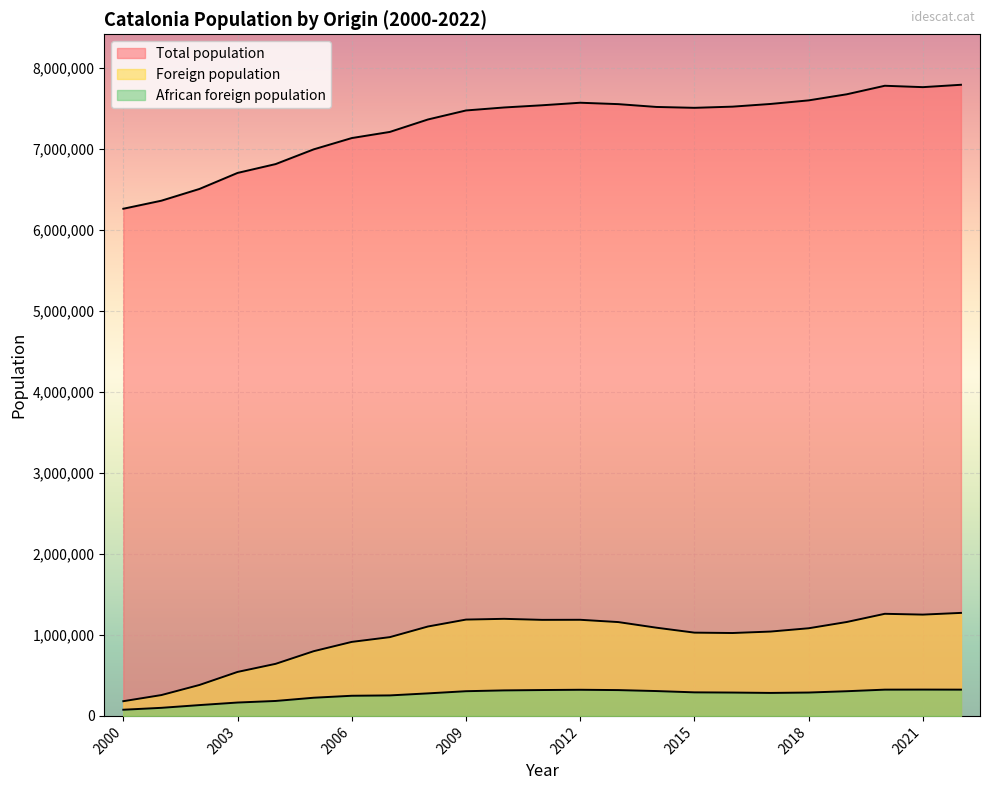

True or false: Total population and Foreign population cross at least once.

False